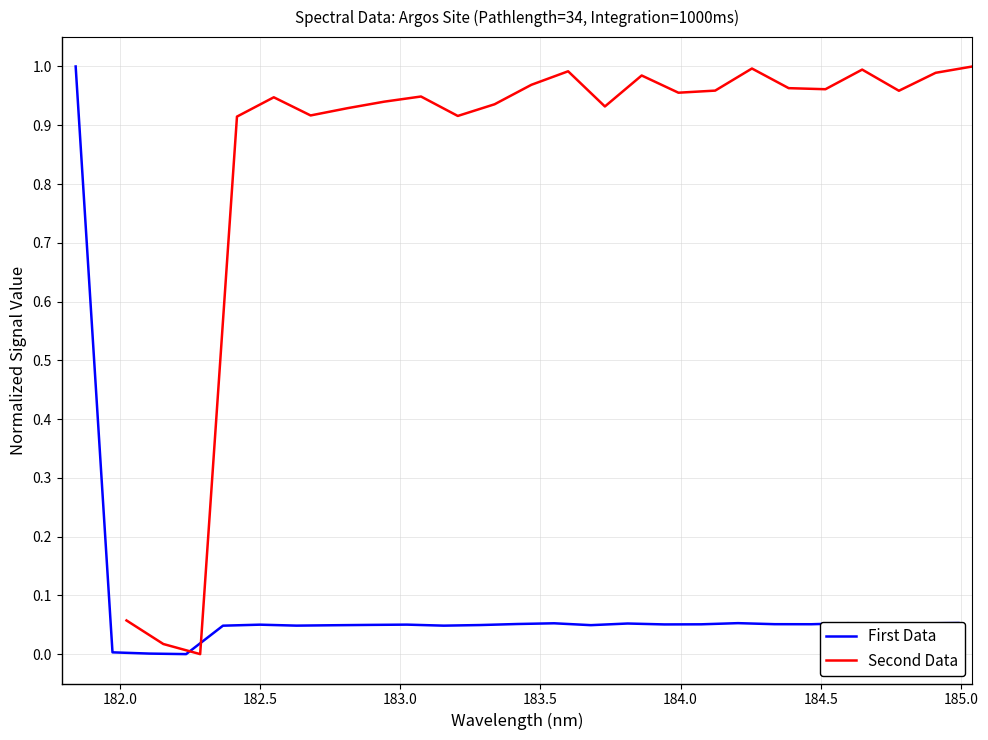

What is the highest value of the First Data series?

1.0